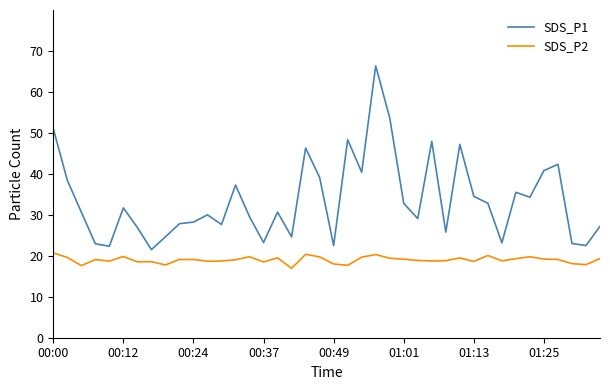

What is the minimum value for SDS_P2?

16.9